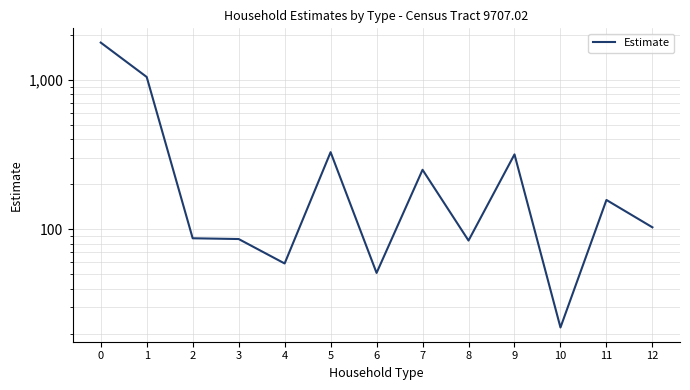

What value does the data have at 9, to the nearest 10?

320